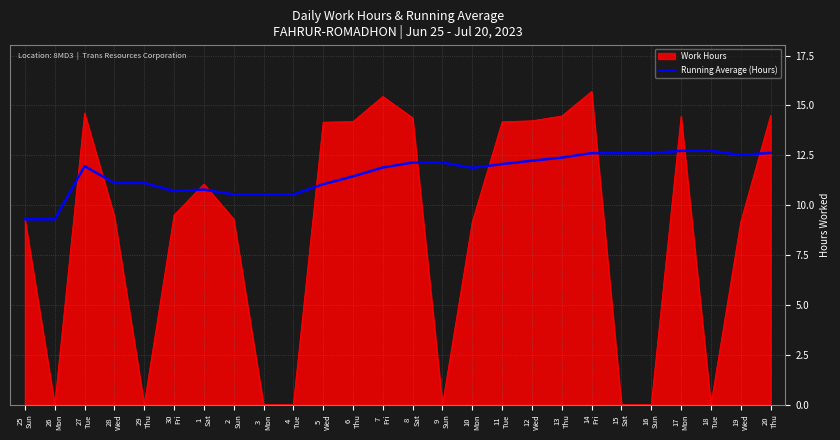

Which series has the widest spread of values?

Work Hours